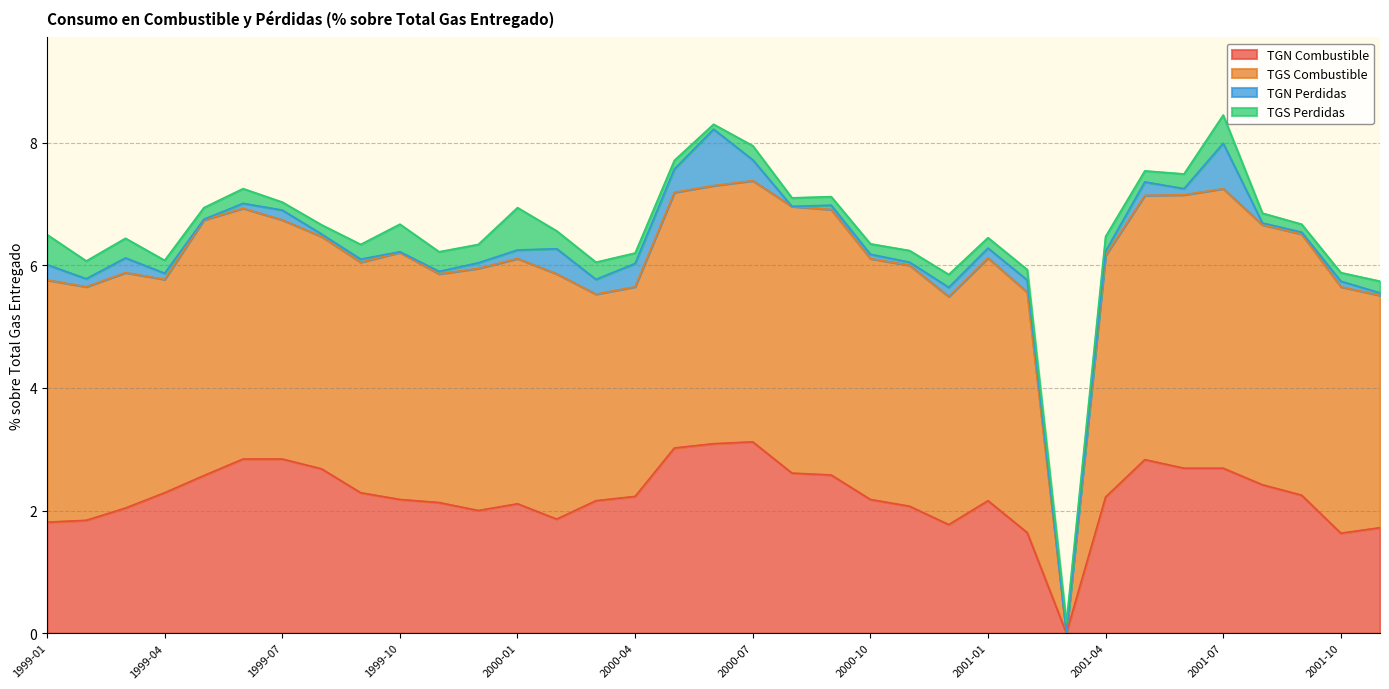

What is the sum of all TGN Perdidas values?

6.0